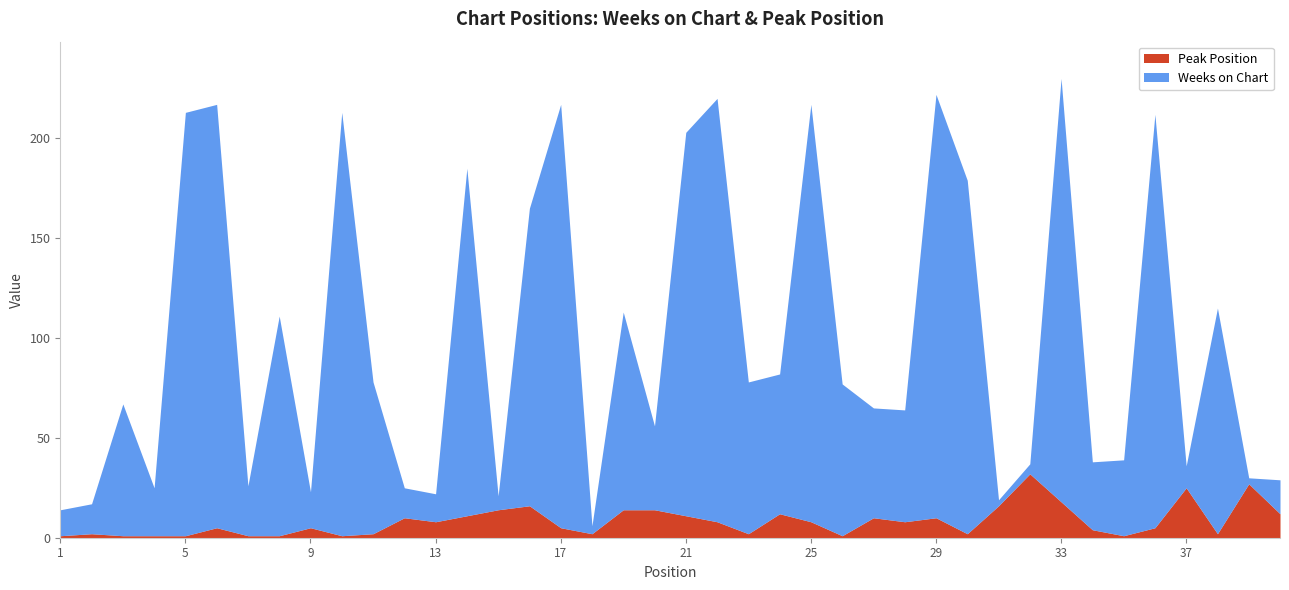

How many times do Weeks on Chart and Peak Position cross each other?

8